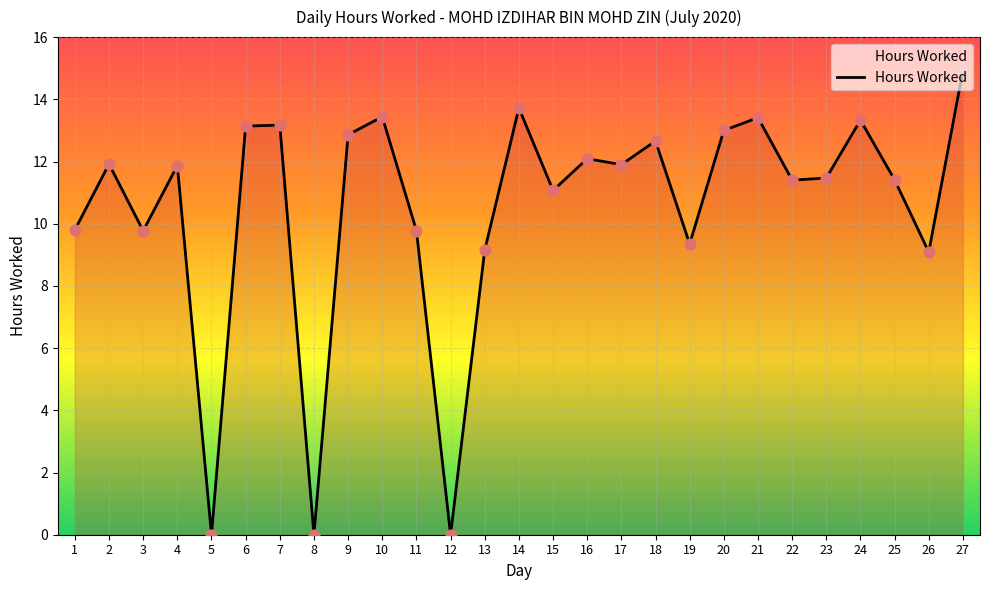

What is the change in value from 11 to 16?

+2.3